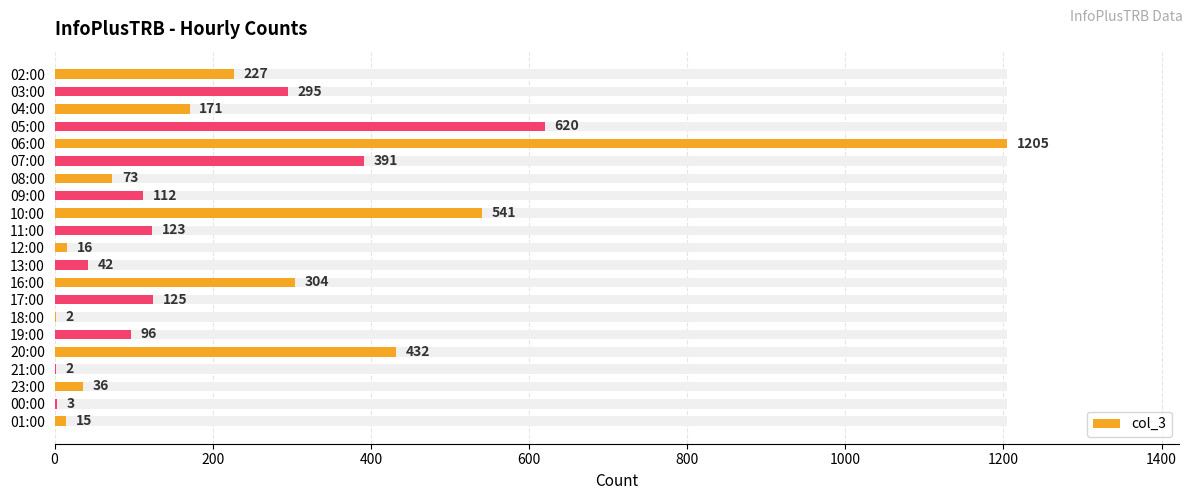

What is the difference between the maximum and minimum values?

1203